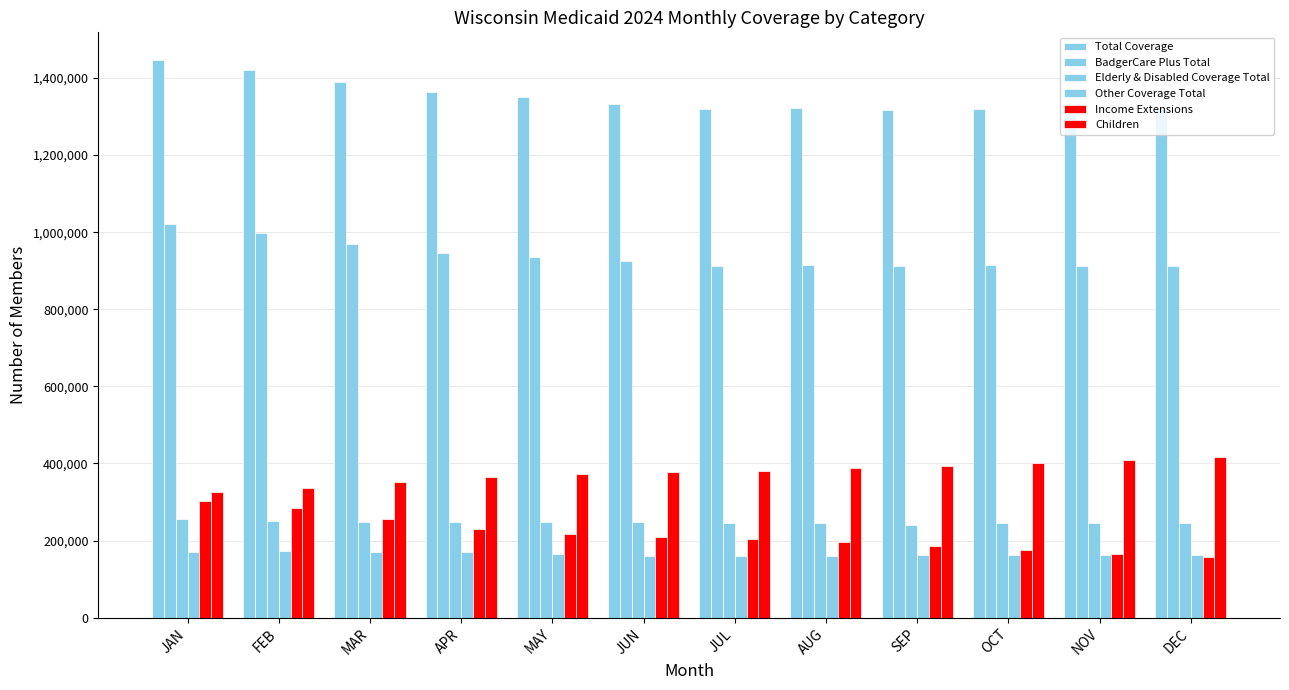

What is the sum of the BadgerCare Plus Total values at MAY and APR?

1881496